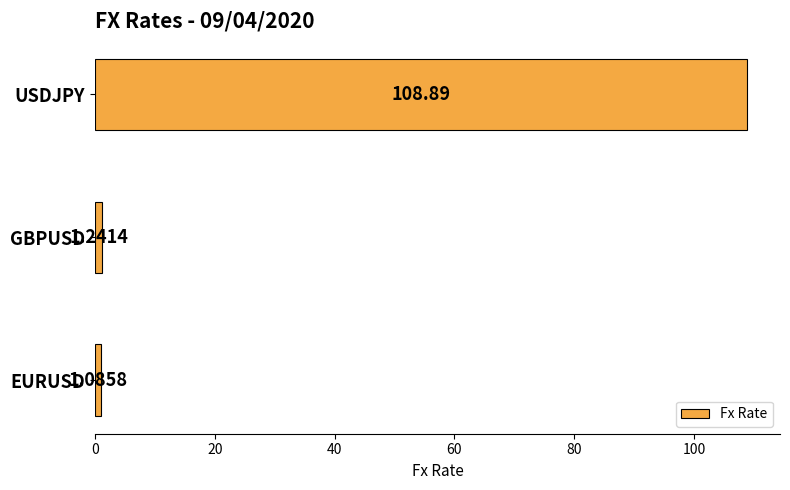

What is the difference between the maximum and minimum values?

107.8